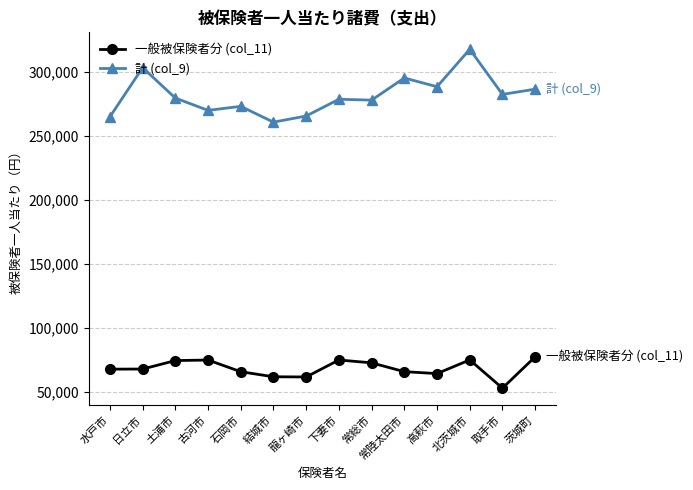

At which category is the sum across all series the highest?

北茨城市